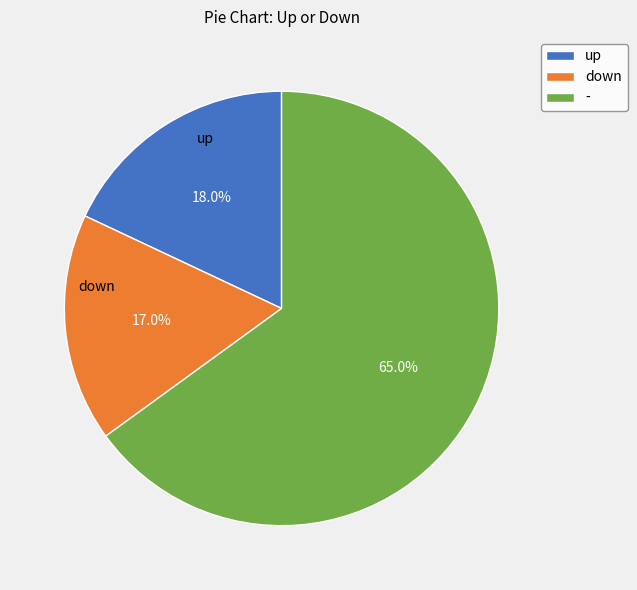

What percentage is the up slice, to the nearest percent?

18%